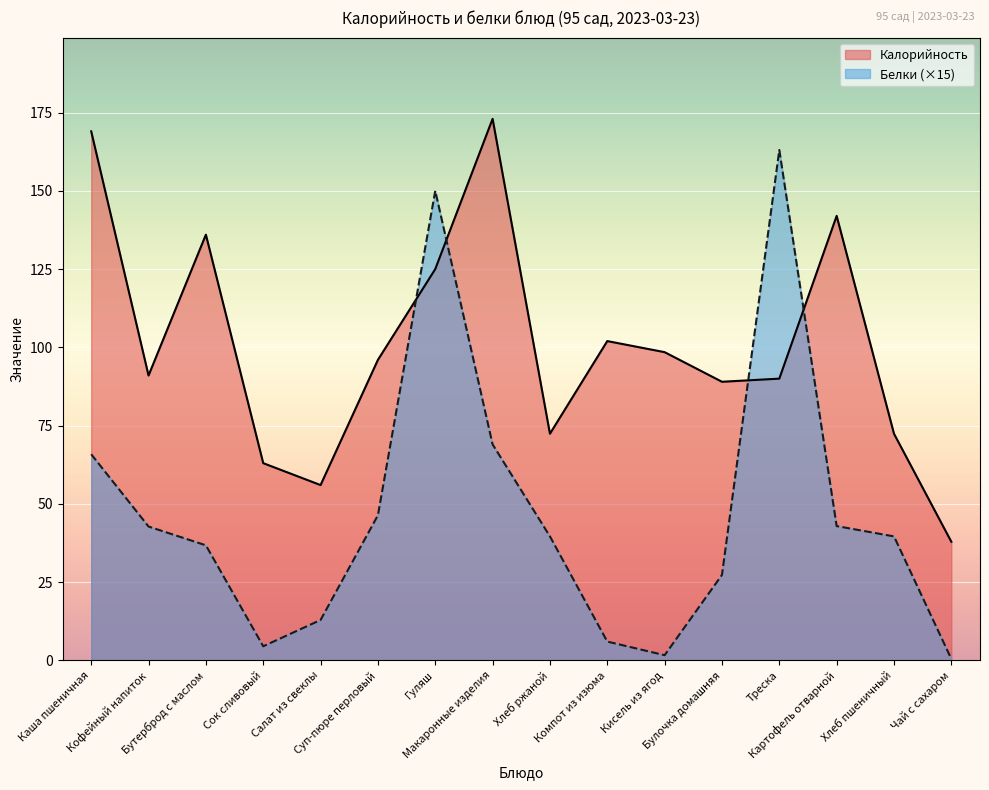

Which label corresponds to the largest value in the chart?

Макаронные изделия